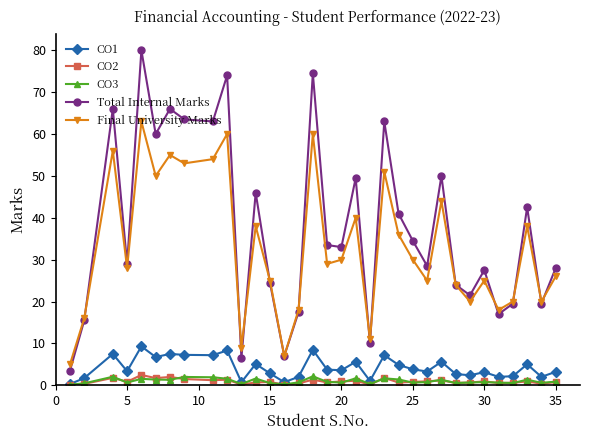

True or false: CO3 and Total Internal Marks cross at least once.

False